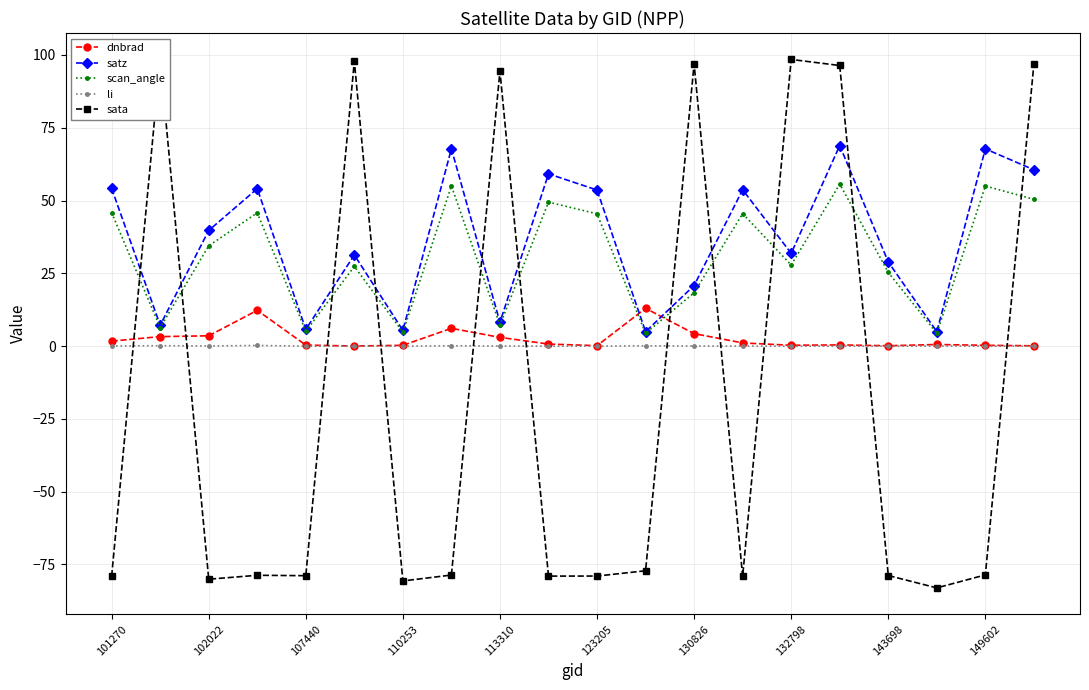

Which series has the widest spread of values?

sata